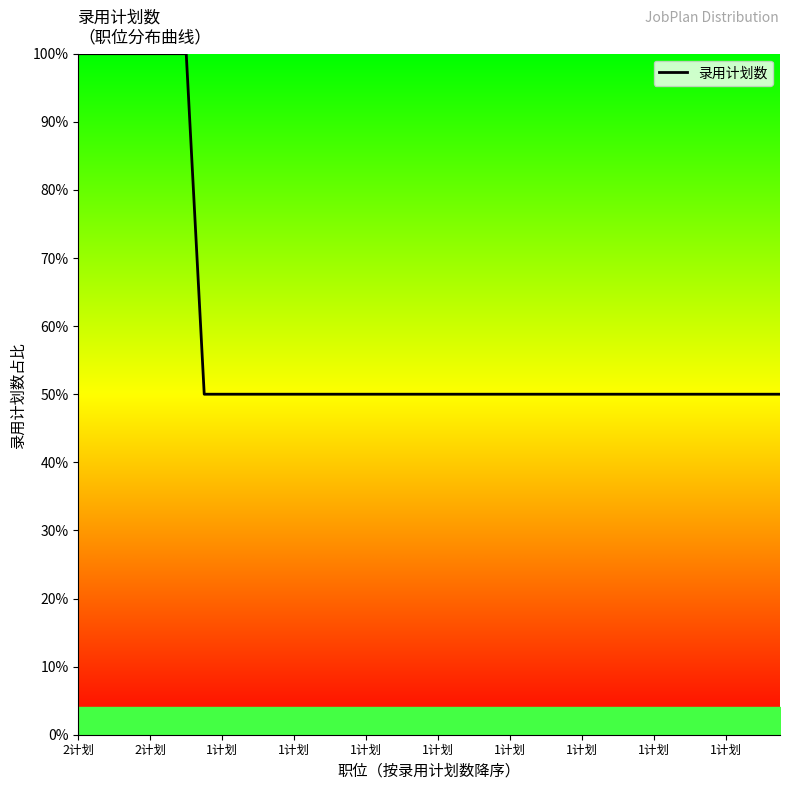

What is the greatest value displayed?

100